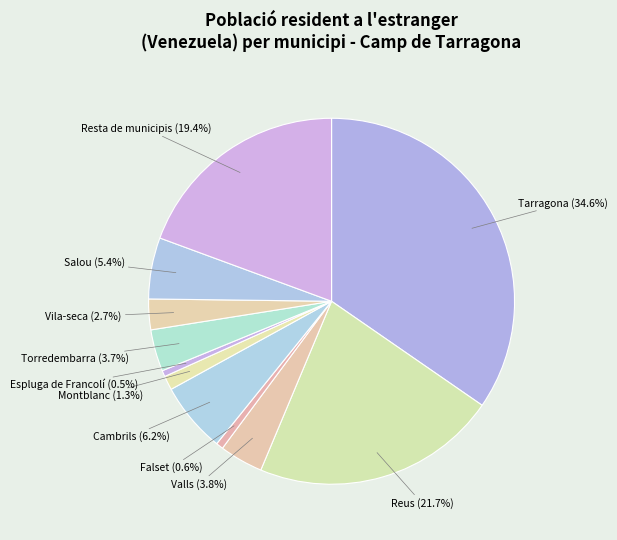

How much of the chart is everything except Tarragona?

65.4%